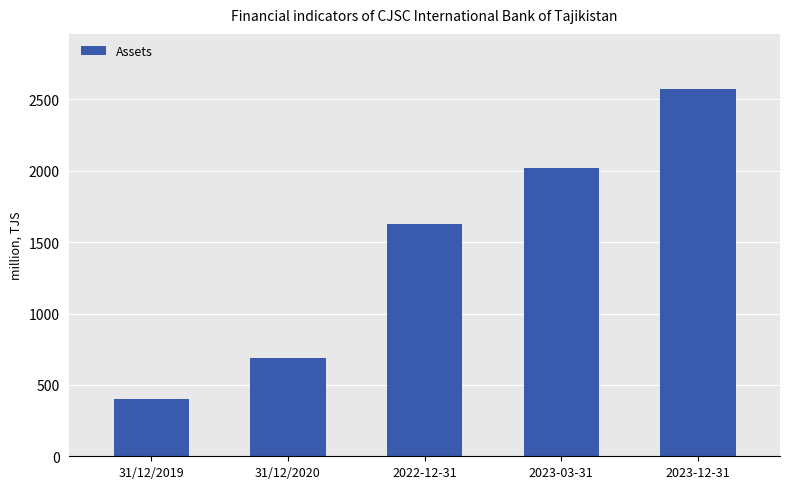

Reading left to right, list all the values displayed in this chart.

31/12/2019=401.8	31/12/2020=685.3	2022-12-31=1629.2	2023-03-31=2017.5	2023-12-31=2573.3